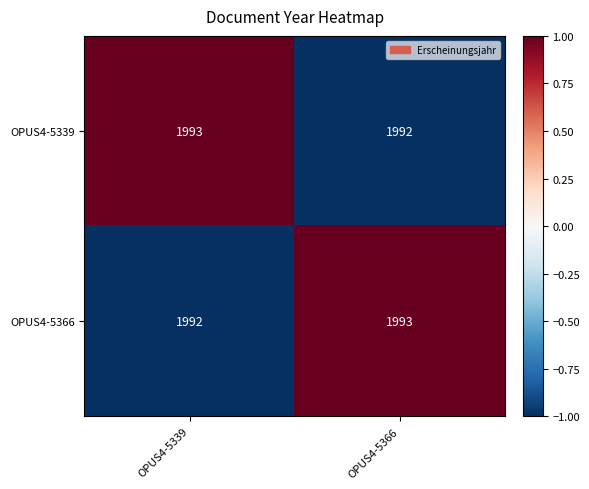

What is the sum of the OPUS4-5339 values at OPUS4-5339 and OPUS4-5366?

3985